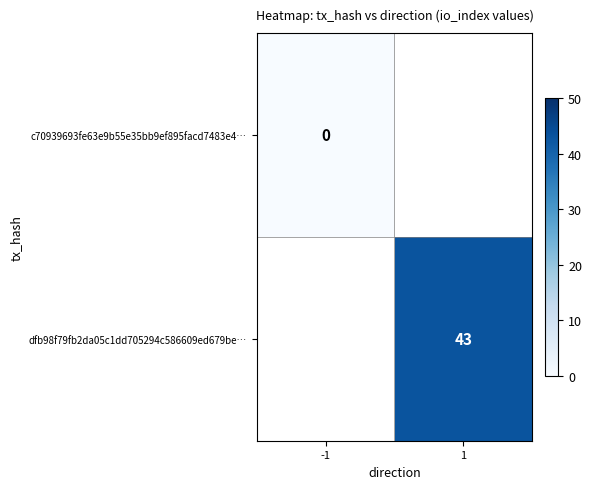

Is it true that dfb98f79fb2da05c1dd705294c586609ed679be… equals 43 at 1?

True